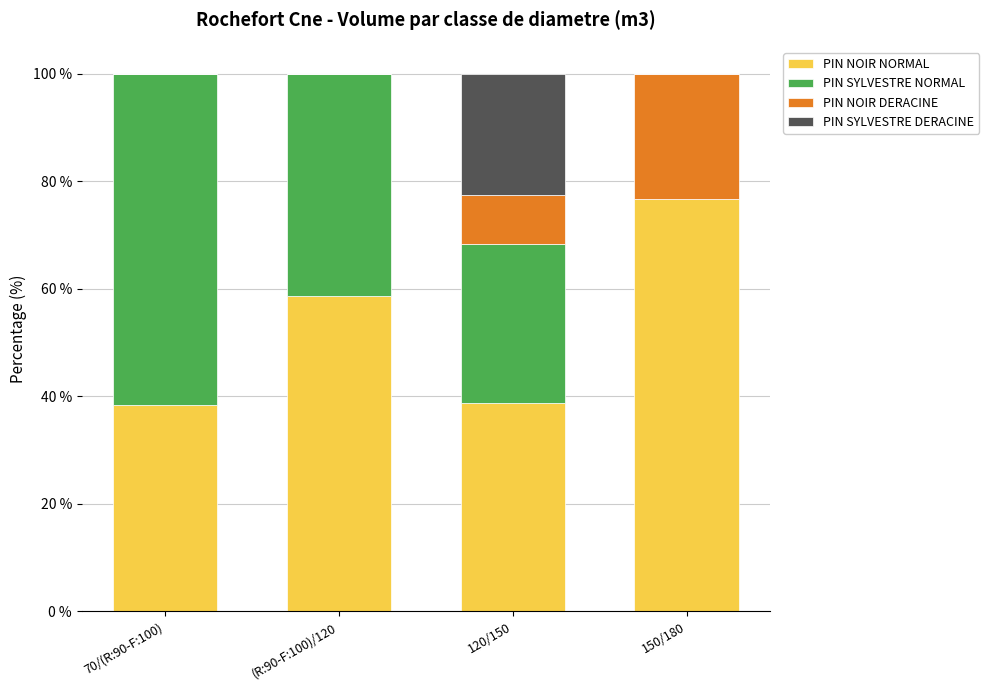

The value of PIN NOIR NORMAL at (R:90-F:100)/120 is 86.6. True or false?

False